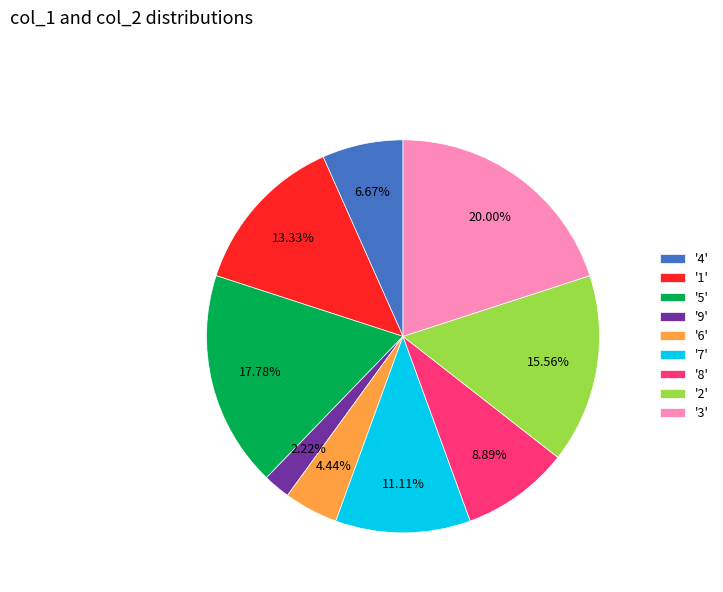

Rank the categories by value from highest to lowest.

'3', '5', '2', '1', '7', '8', '4', '6', '9'